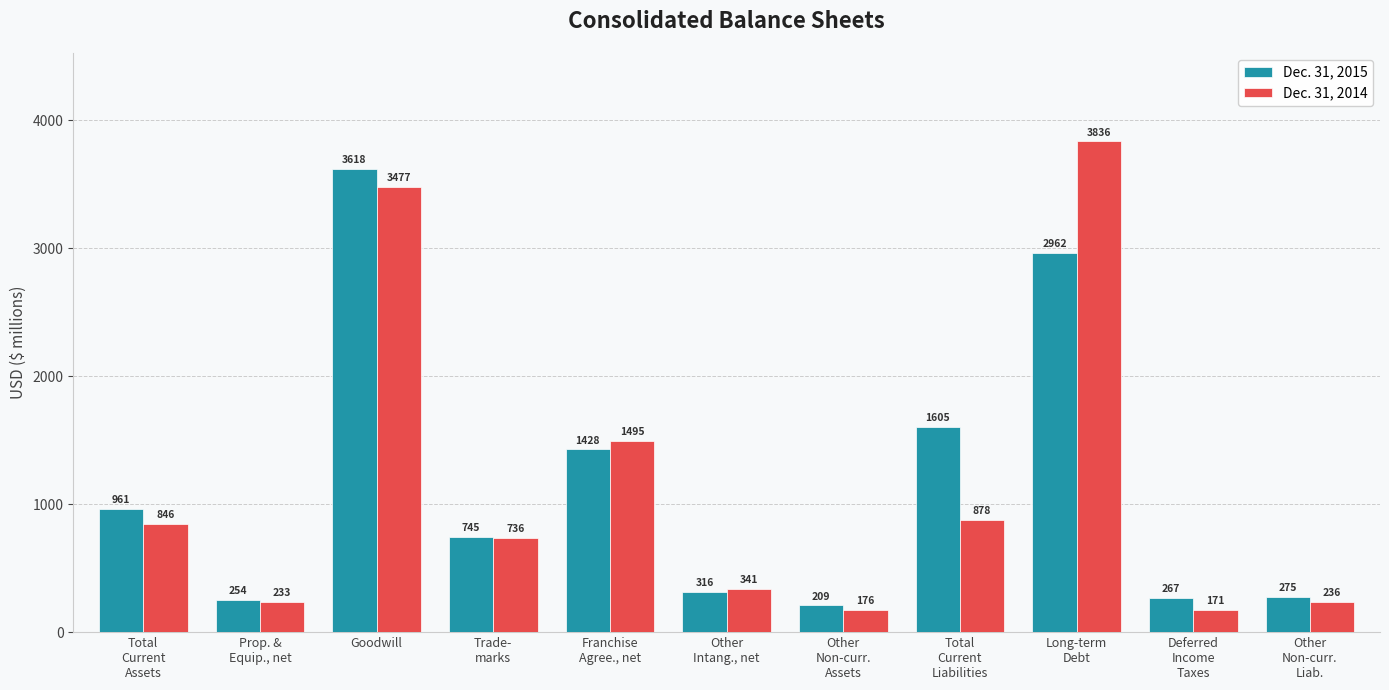

At which category is the sum across all series the highest?

Goodwill